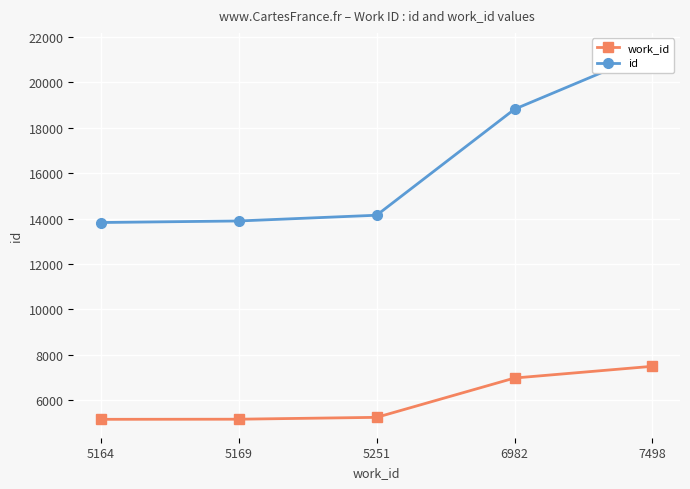

What is the sum of all id values?

82049